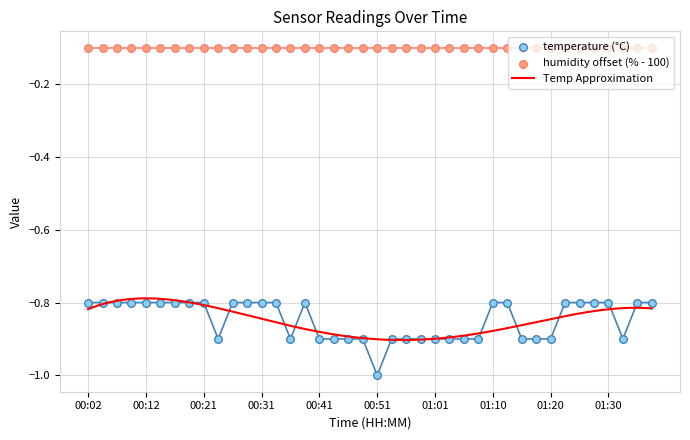

What is the change in value from 00:17 to 01:18?

-0.1